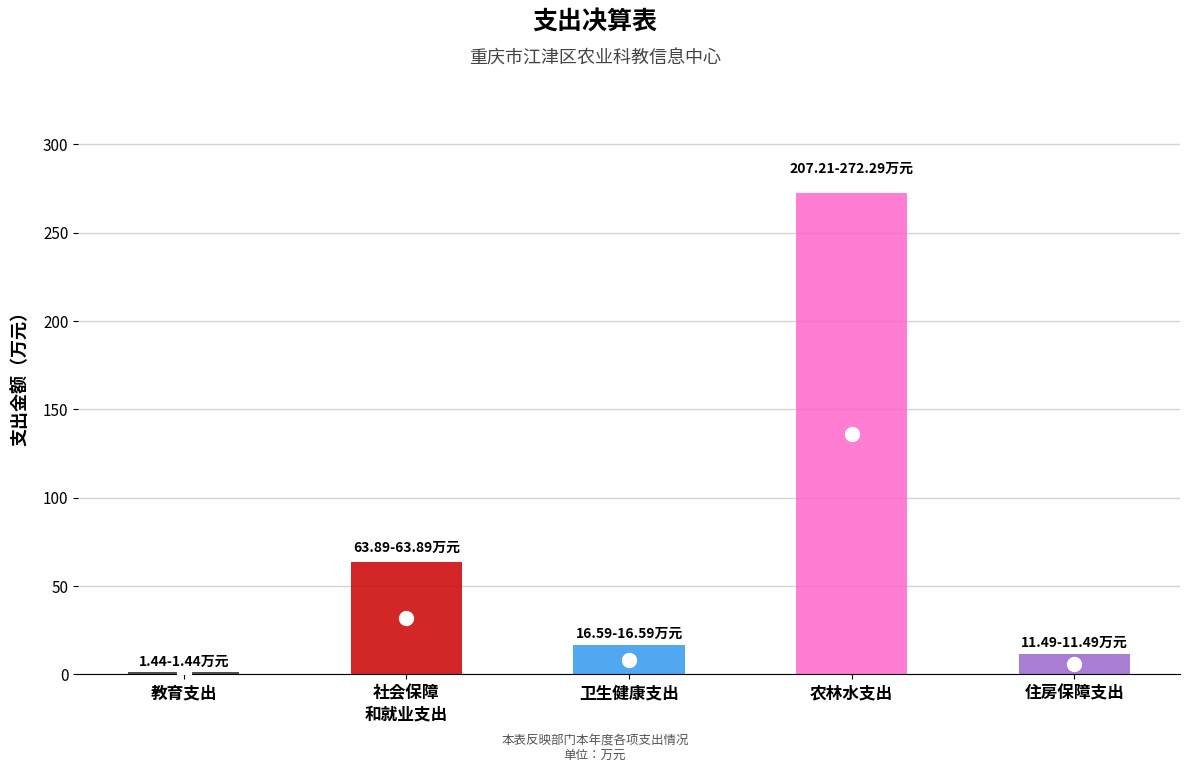

How many data points in 基本支出 are above 16?

3